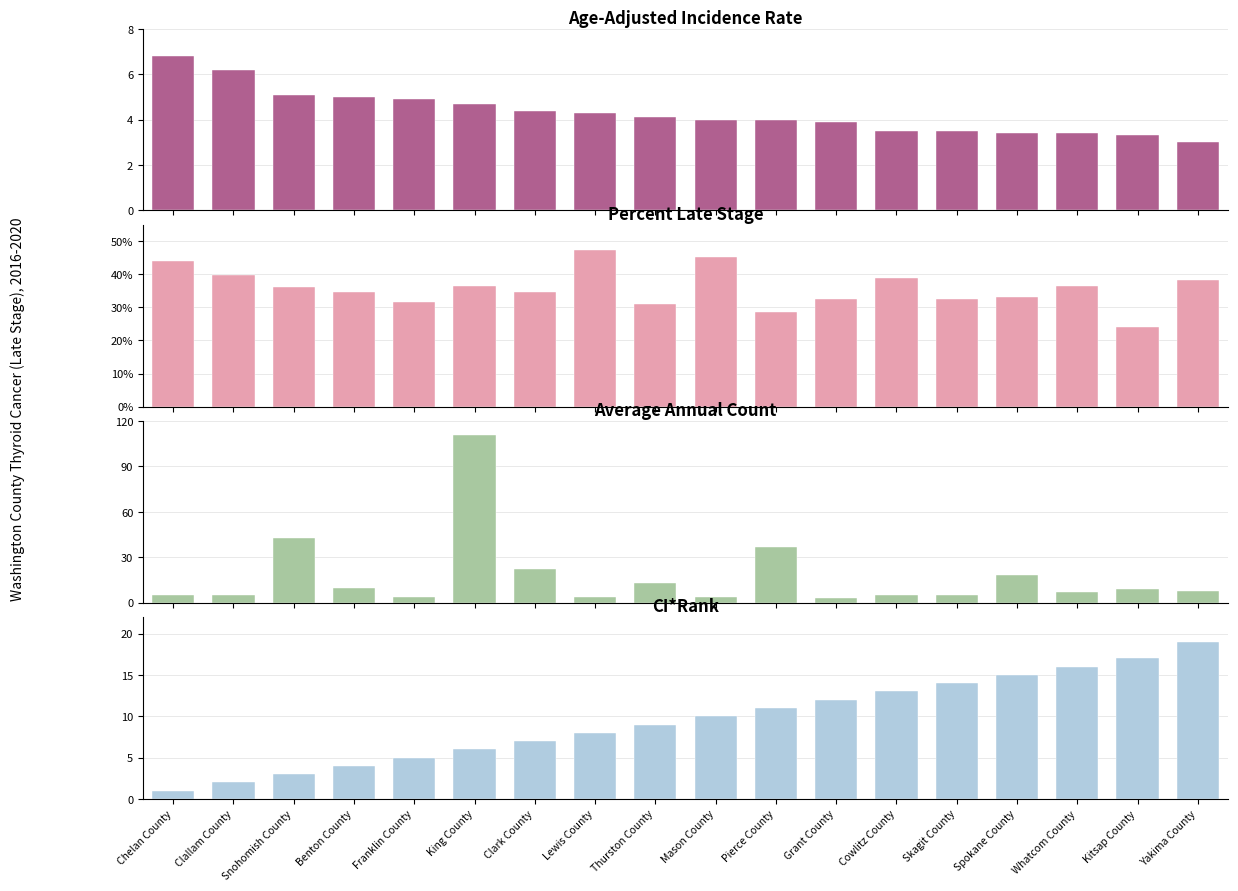

What is the sum of all Average Annual Count values?

313.0